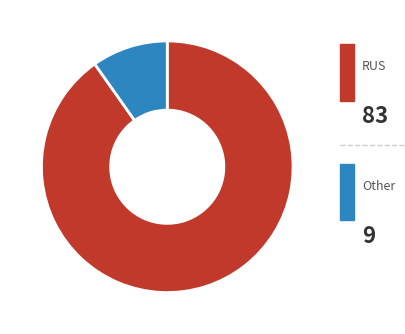

Is RUS the majority of the pie?

Yes